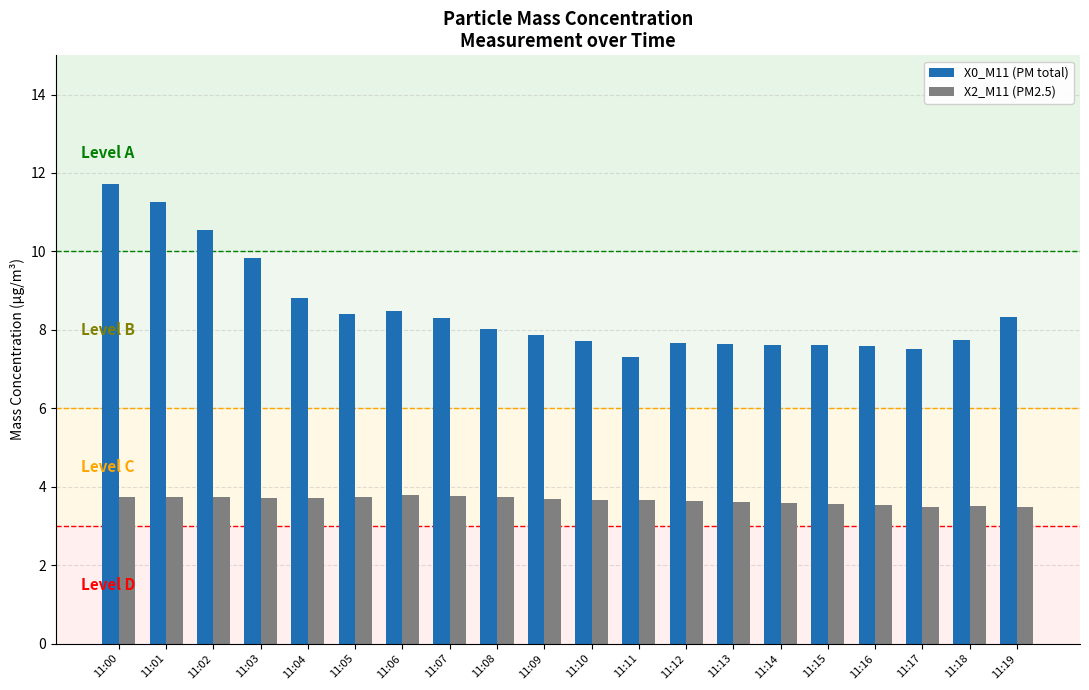

The value of X0_M11 (PM total) at 11:07 is 11.1. True or false?

False